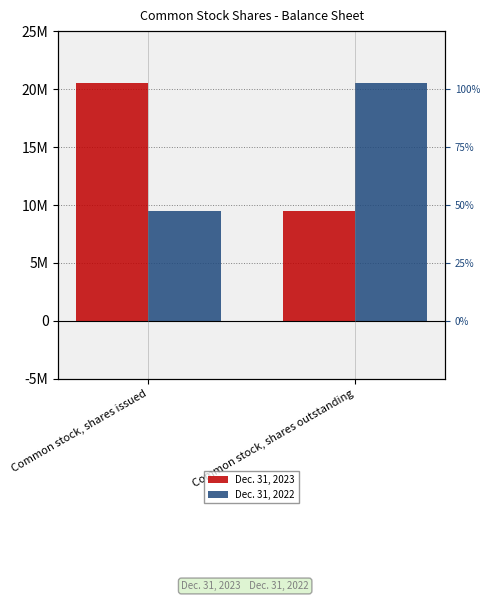

What is the sum of all Dec. 31, 2022 values?

30055152